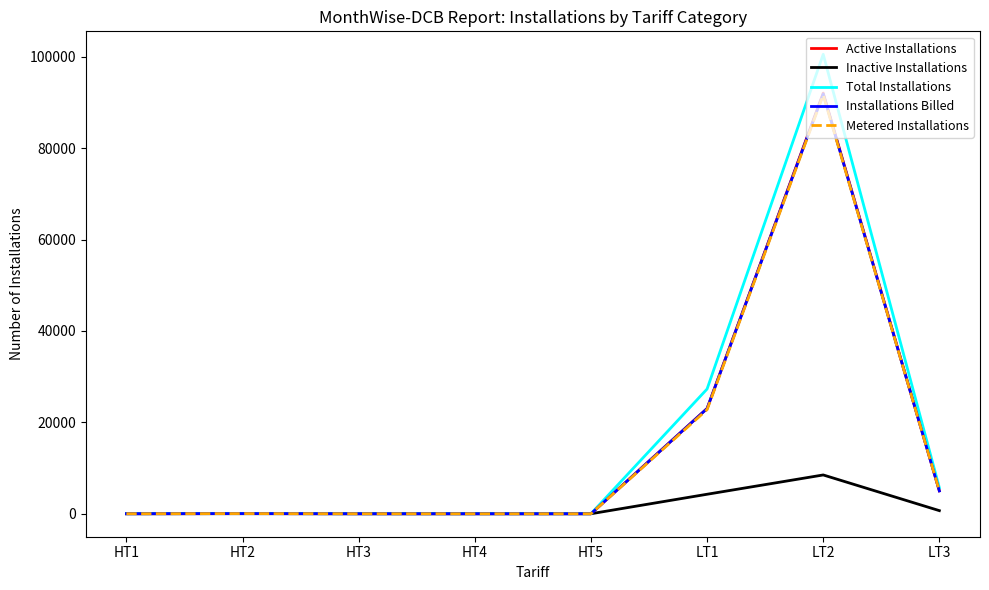

Which category has the highest value across all series?

LT2